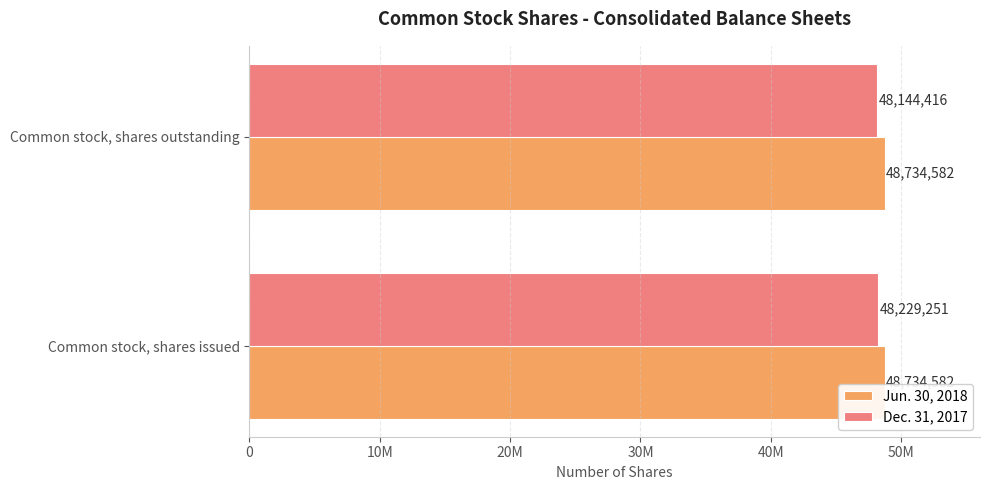

What are all the series names shown in the legend?

Jun. 30, 2018, Dec. 31, 2017